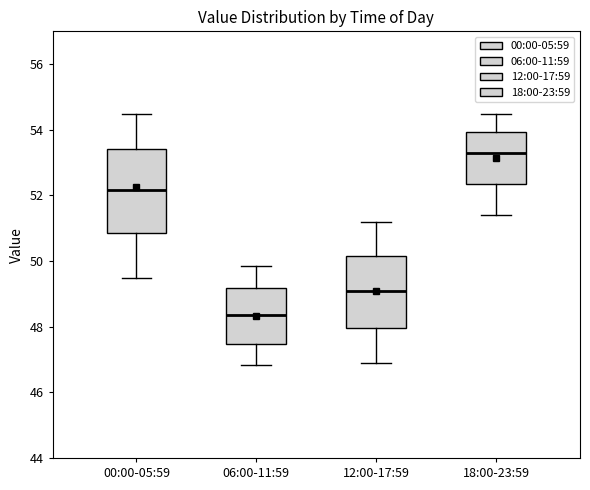

Reading left to right, read every box against the y-axis: the position of its median line, the range the box covers, and the ends of its whiskers. The values are not printed on the chart, so give them approximately, as read against the axis.

00:00-05:59: median 52.2, box 50.8 to 53.4, whiskers 49.4 to 54.4
06:00-11:59: median 48.4, box 47.4 to 49.2, whiskers 46.8 to 49.8
12:00-17:59: median 49.2, box 48.0 to 50.2, whiskers 47.0 to 51.2
18:00-23:59: median 53.4, box 52.4 to 54.0, whiskers 51.4 to 54.4